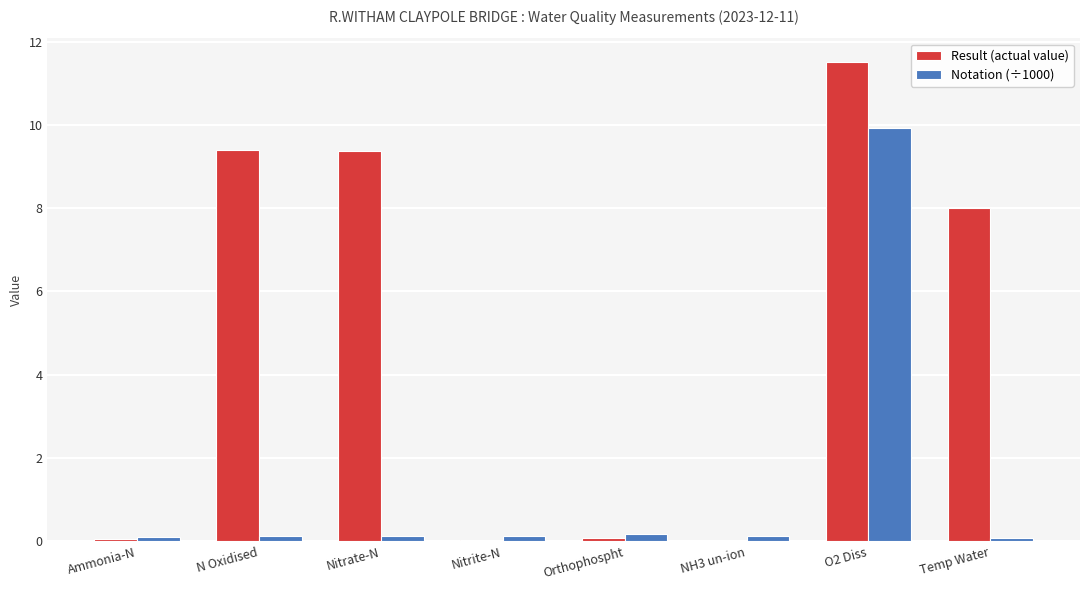

Is the value of Notation (÷1000) at O2 Diss greater than the value of Result (actual value) at Nitrite-N?

Yes